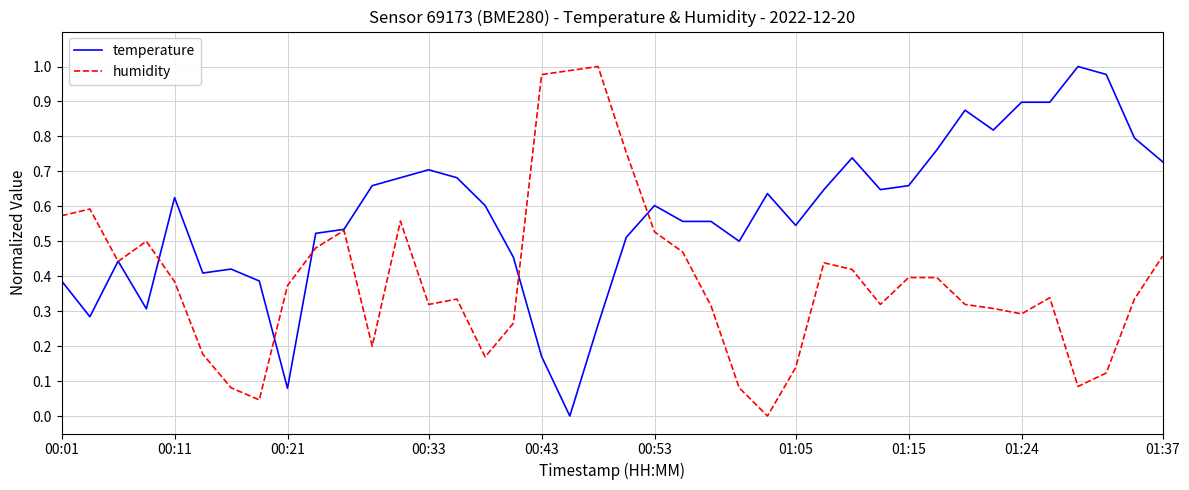

How many lines are shown in the chart?

2